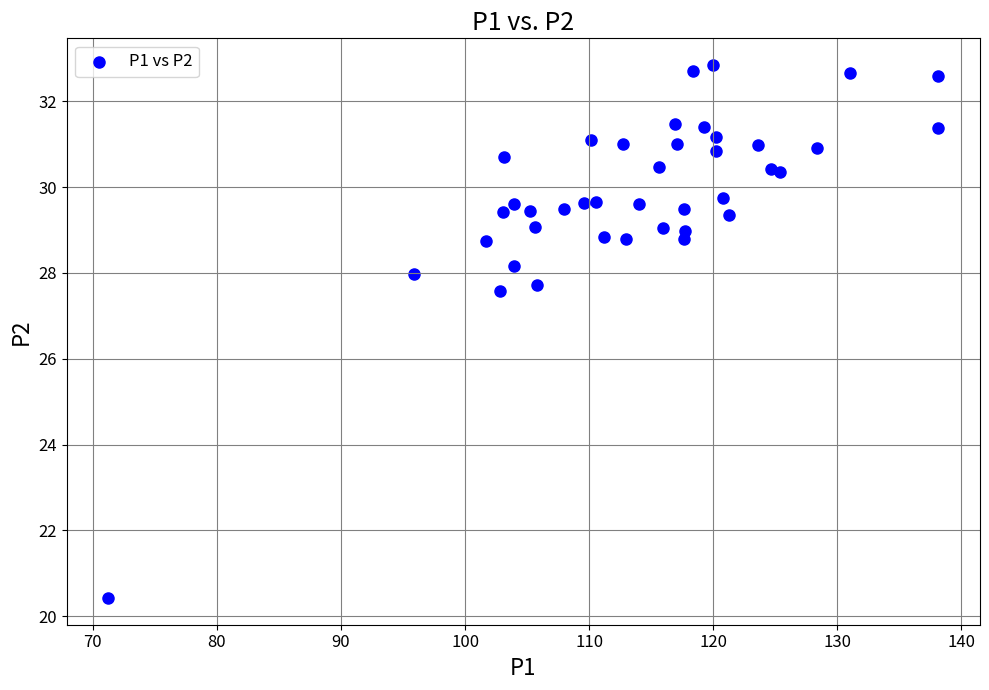

What Y value in the scatter plot is closest to 26?

27.6